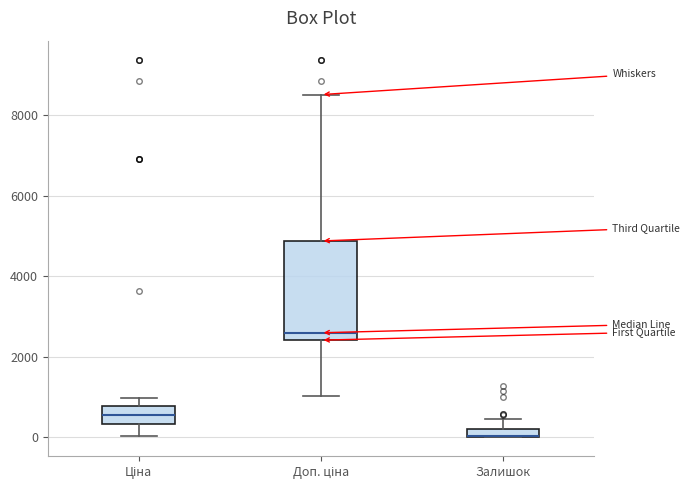

Comparing the boxes themselves (not the whiskers), which one is the tallest?

Доп. ціна